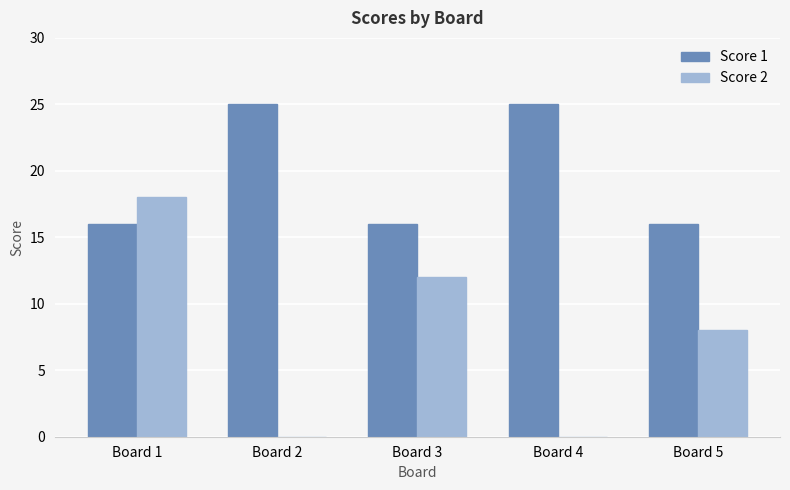

What are all the series names shown in the legend?

Score 1, Score 2